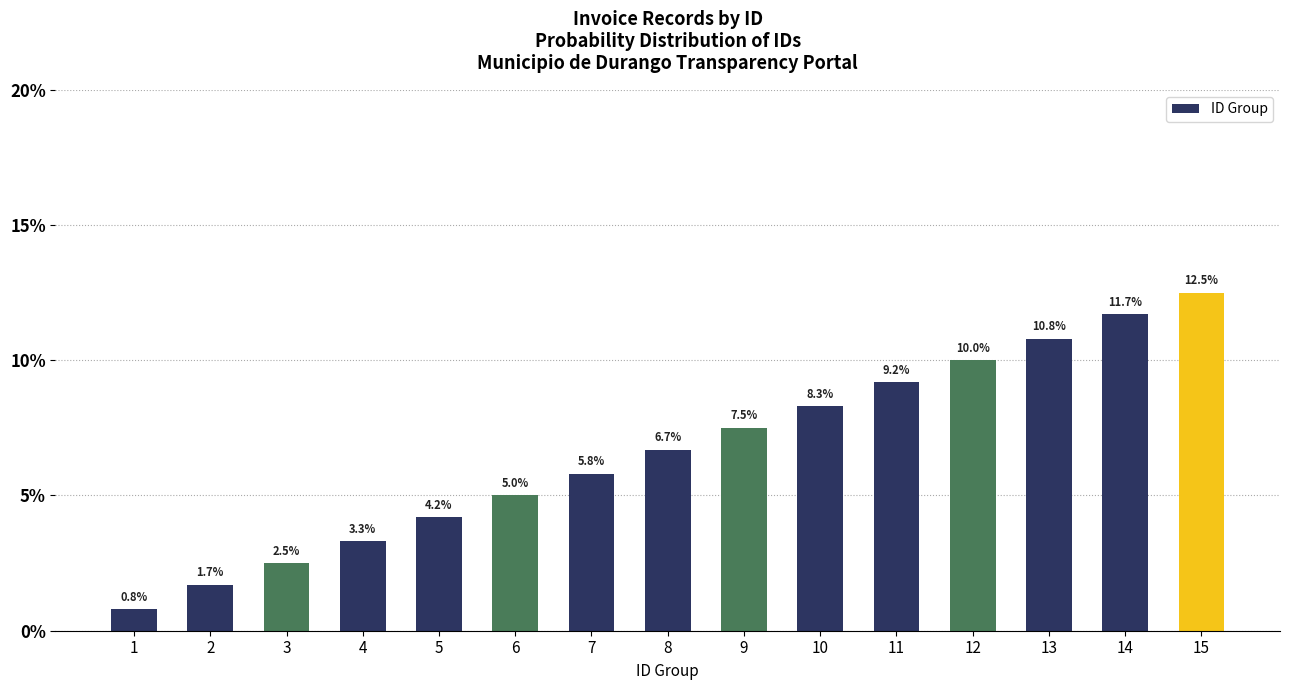

Between 15 and 4, which is larger?

15